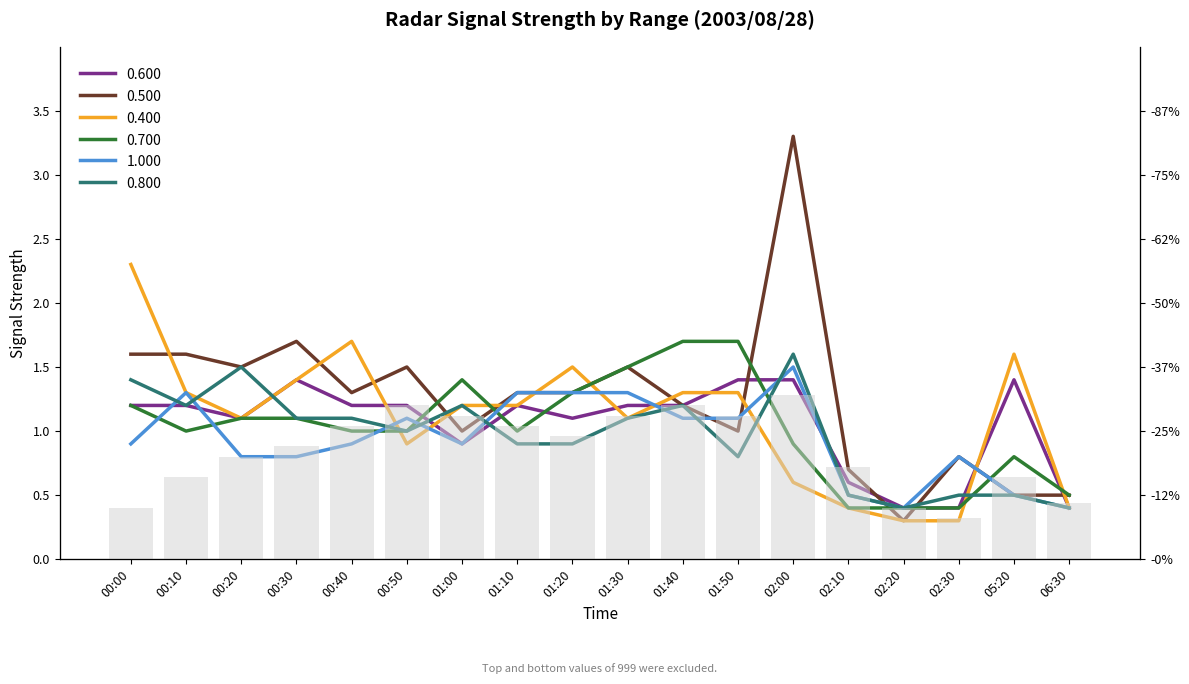

Reading left to right, transcribe all the data shown in this chart.

0.600: 1.2	1.2	1.1	1.4	1.2	1.2	0.9	1.2	1.1	1.2	1.2	1.4	1.4	0.6	0.4	0.4	1.4	0.4
0.500: 1.6	1.6	1.5	1.7	1.3	1.5	1.0	1.3	1.3	1.5	1.2	1.0	3.3	0.7	0.3	0.8	0.5	0.5
0.400: 2.3	1.3	1.1	1.4	1.7	0.9	1.2	1.2	1.5	1.1	1.3	1.3	0.6	0.4	0.3	0.3	1.6	0.4
0.700: 1.2	1.0	1.1	1.1	1.0	1.0	1.4	1.0	1.3	1.5	1.7	1.7	0.9	0.4	0.4	0.4	0.8	0.5
1.000: 0.9	1.3	0.8	0.8	0.9	1.1	0.9	1.3	1.3	1.3	1.1	1.1	1.5	0.5	0.4	0.8	0.5	0.4
0.800: 1.4	1.2	1.5	1.1	1.1	1.0	1.2	0.9	0.9	1.1	1.2	0.8	1.6	0.5	0.4	0.5	0.5	0.4